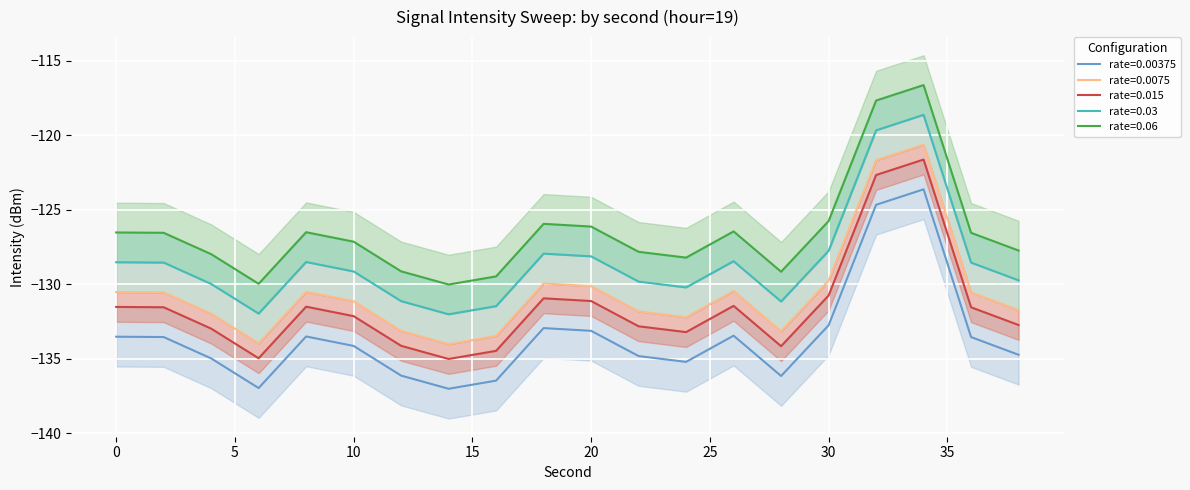

At which category does intensity_mean reach its first local valley?

6